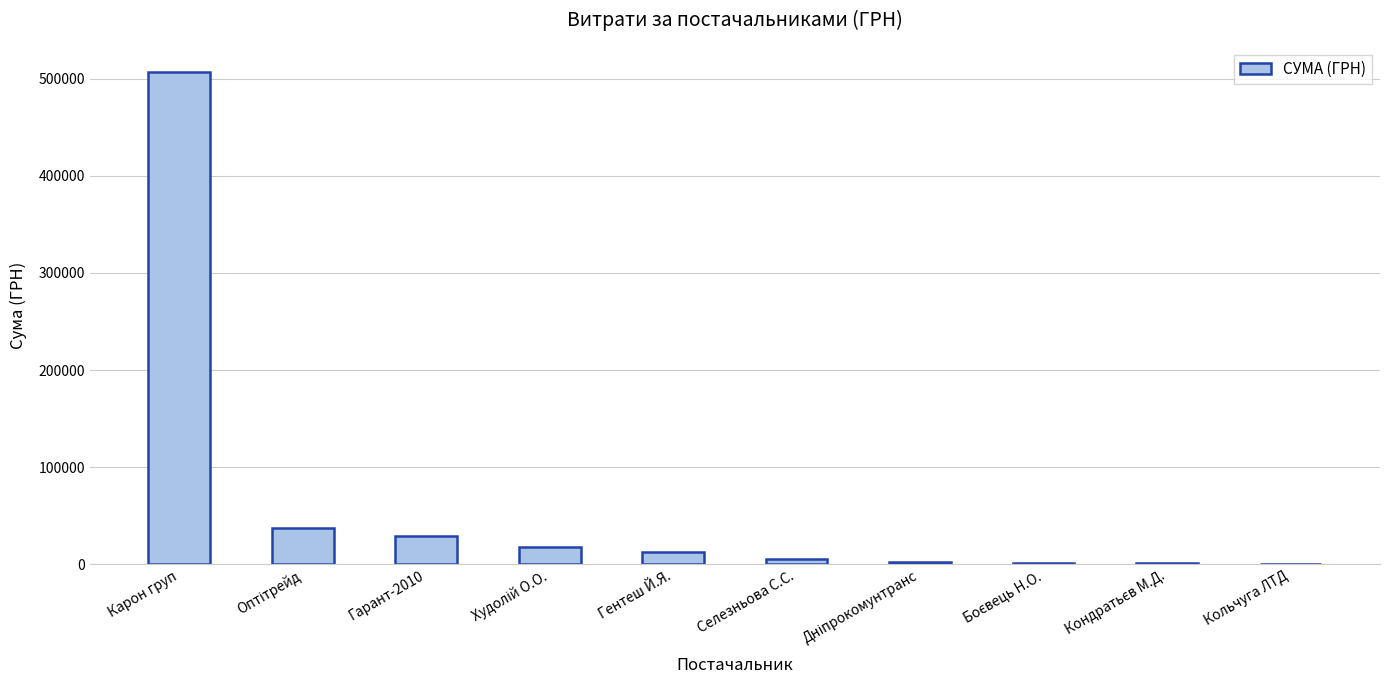

The value at Гарант-2010 is 28954.0. True or false?

True